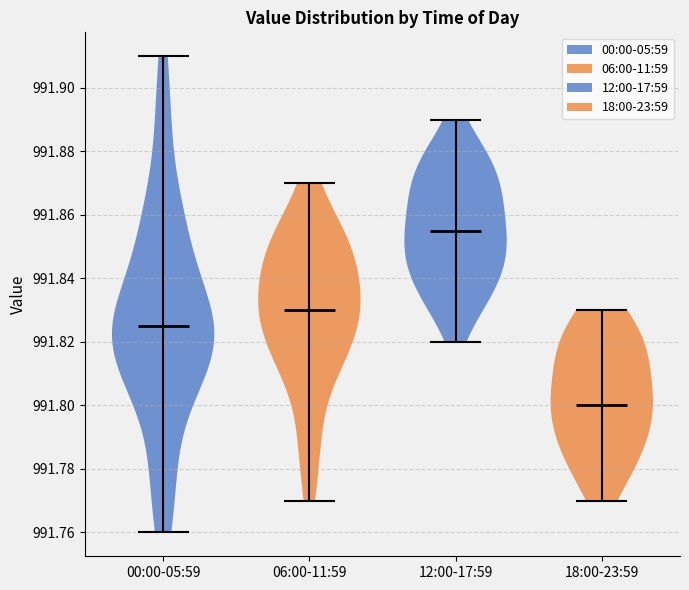

Which violin has the highest median line?

12:00-17:59